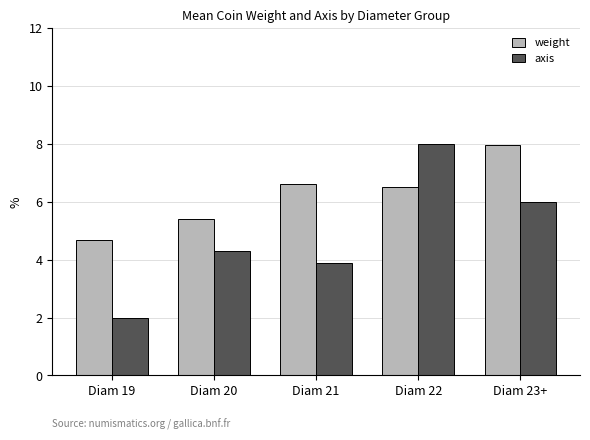

List the series in order of their overall mean, lowest first.

axis, weight